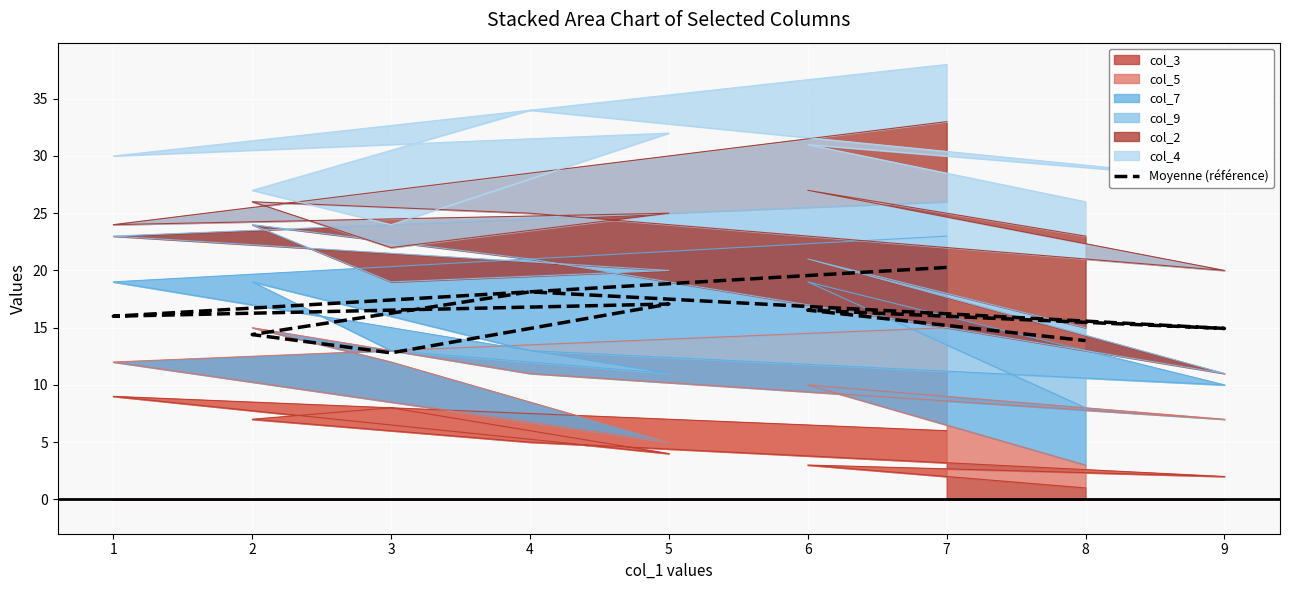

The chart shows a value of 16.5 at 6. True or false?

True